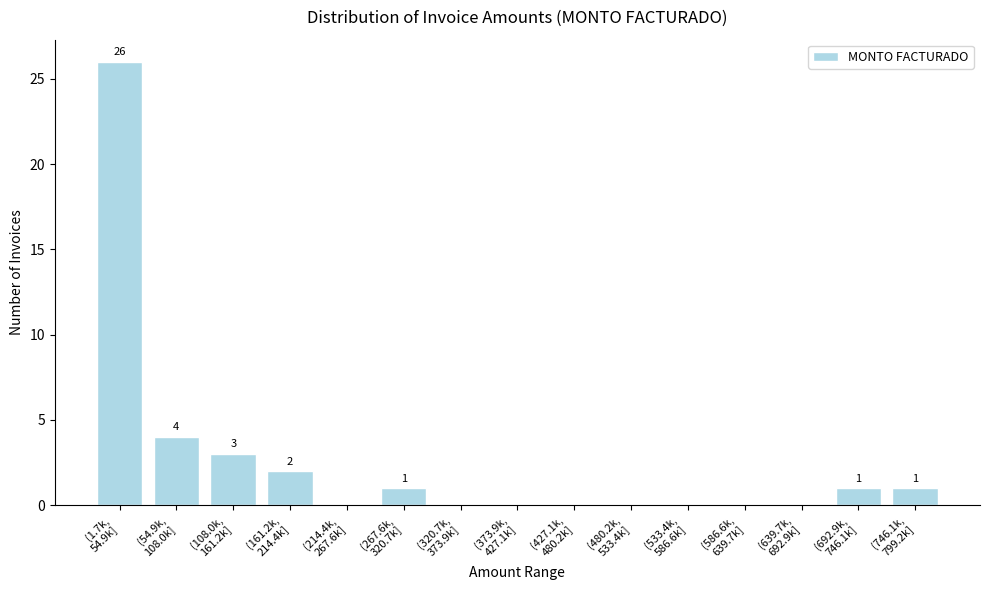

What is the sum of all values?

38